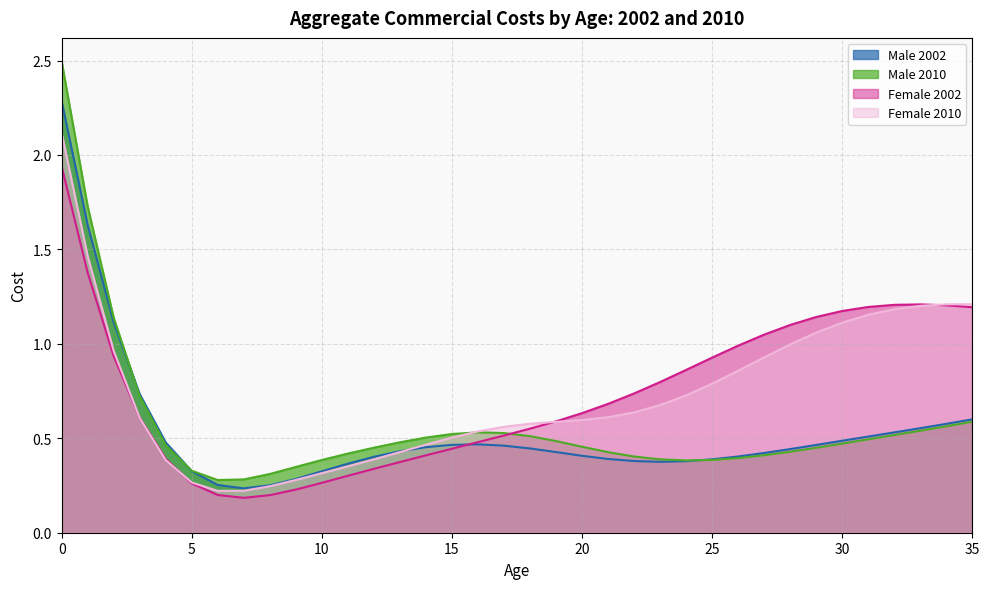

Read the Female 2002 value at 32.

1.2